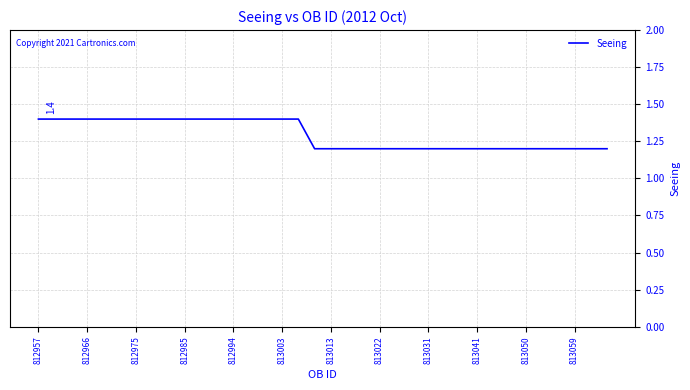

What is the maximum value shown in the chart?

1.4